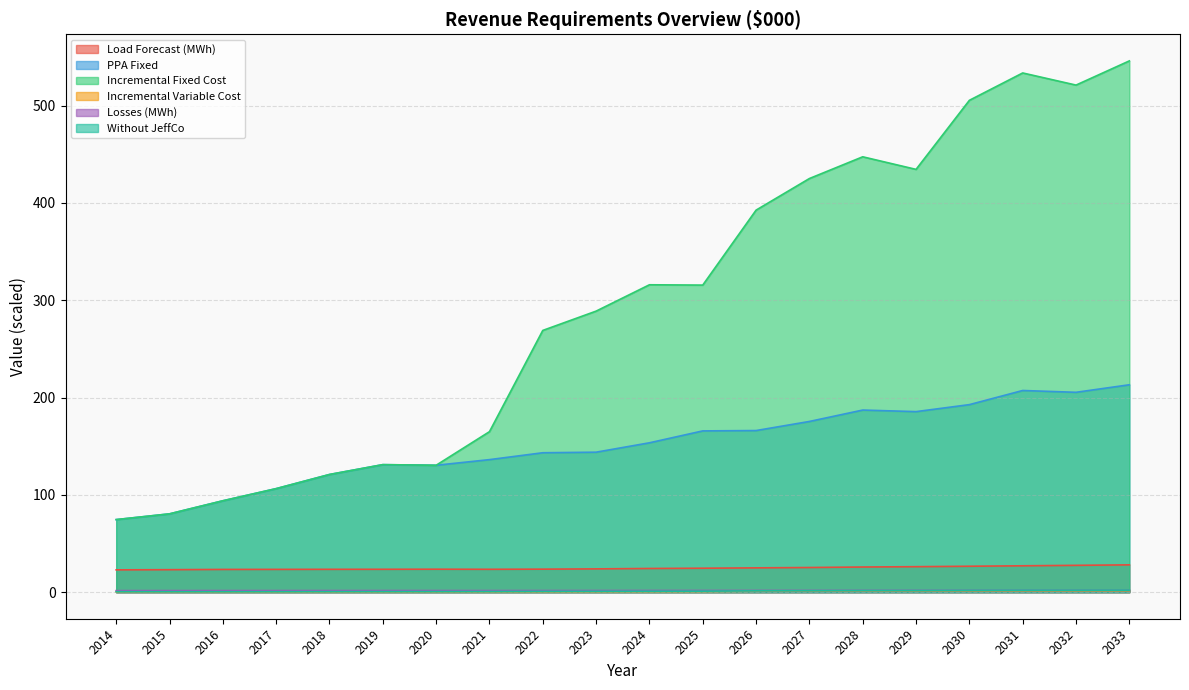

What are all the series names shown in the legend?

Load Forecast (MWh), PPA Fixed, Incremental Fixed Cost, Incremental Variable Cost, Losses (MWh), Without JeffCo